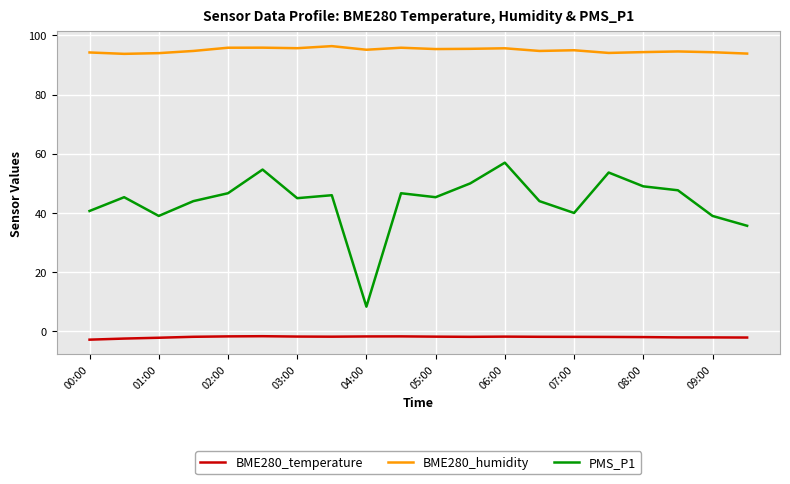

What is the minimum value shown in the chart?

-2.8